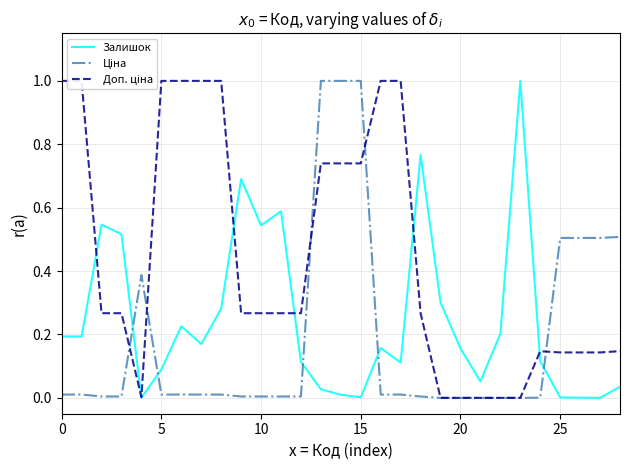

Where is Залишок nearest to the value 0?

27